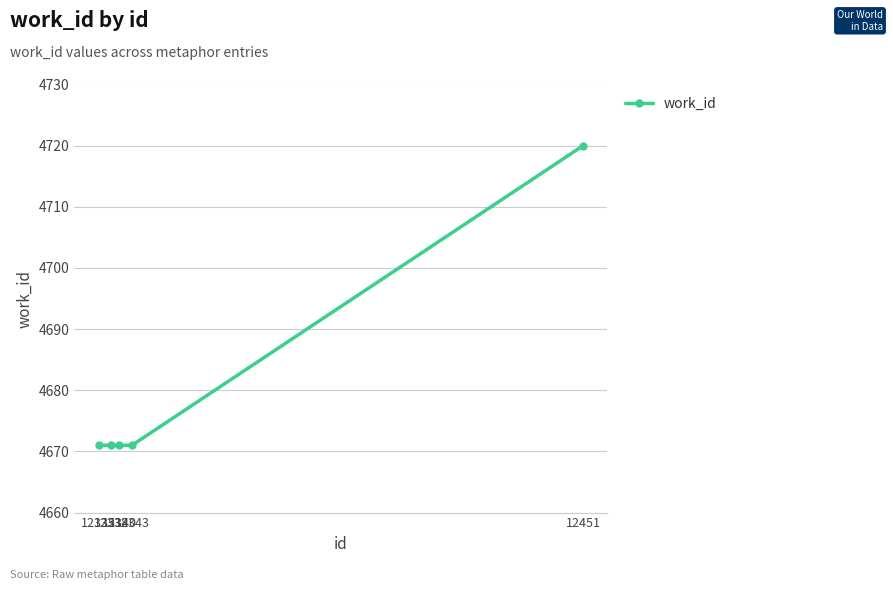

What value does the data have at 12340?

4671